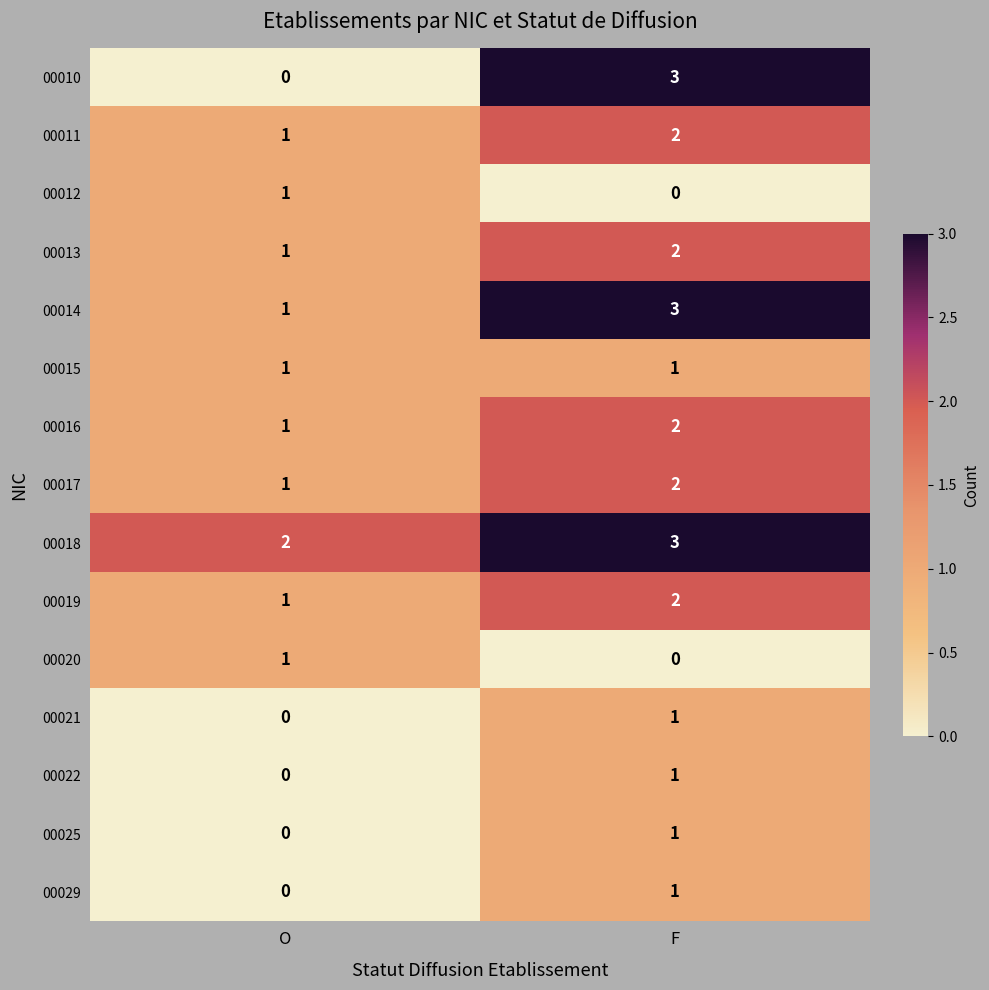

At which category does the chart reach its peak across all series?

F